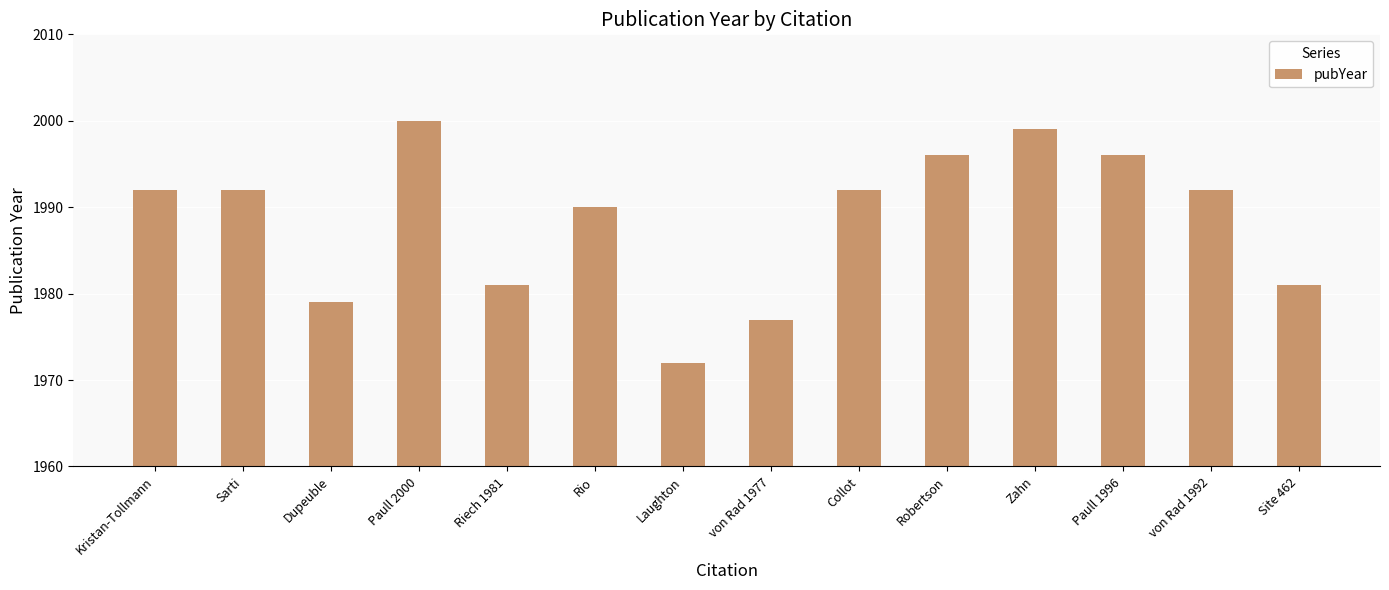

Reading left to right, list all the values displayed in this chart.

Kristan-Tollmann=1992	Sarti=1992	Dupeuble=1979	Paull 2000=2000	Riech 1981=1981	Rio=1990	Laughton=1972	von Rad 1977=1977	Collot=1992	Robertson=1996	Zahn=1999	Paull 1996=1996	von Rad 1992=1992	Site 462=1981